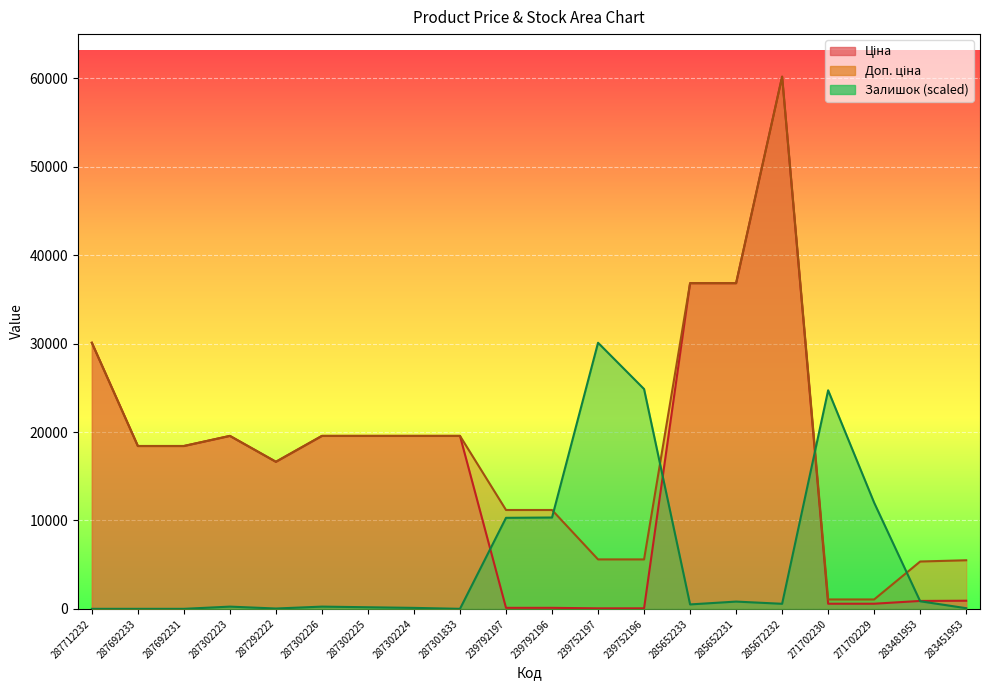

What is the difference between the maximum and minimum values in the Ціна series?

60149.7